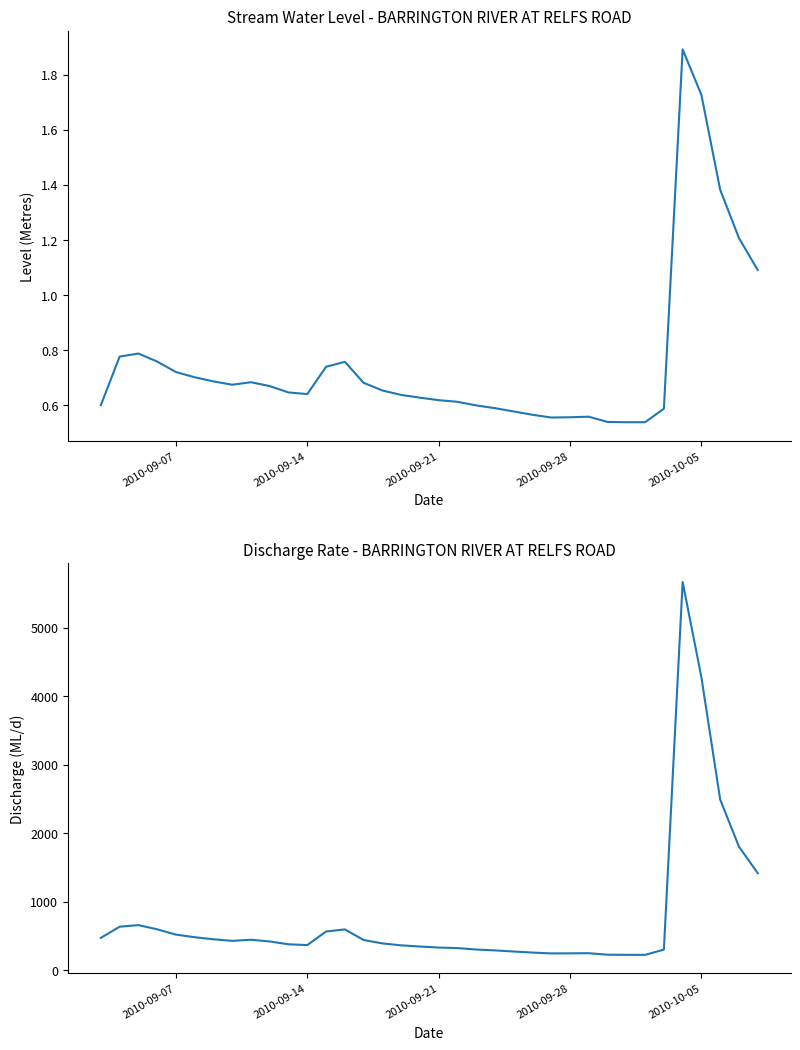

How many series are shown in this chart?

2